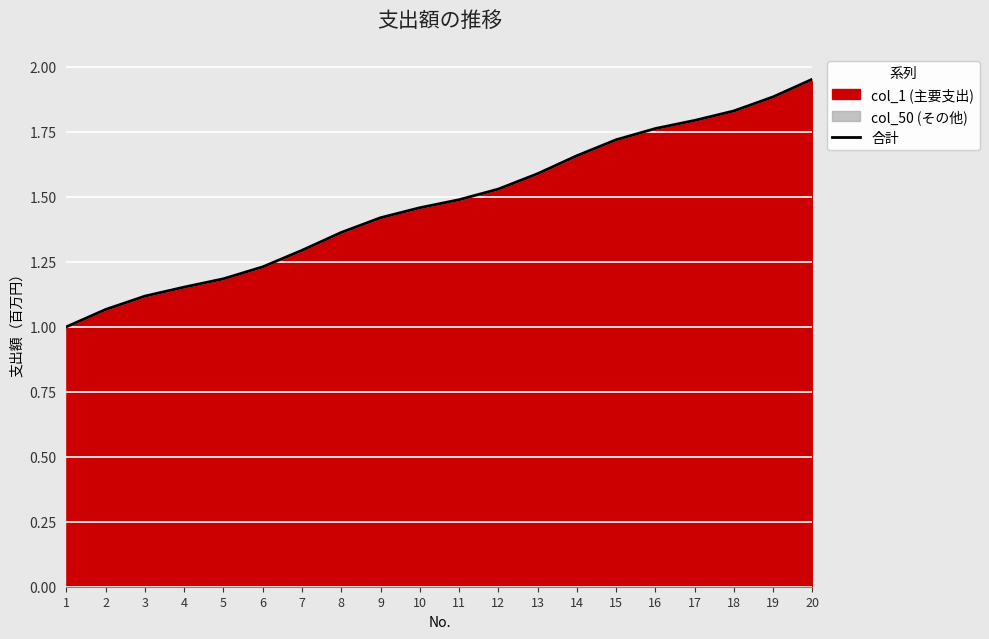

What is the value of the 4th point from the left?

1.2